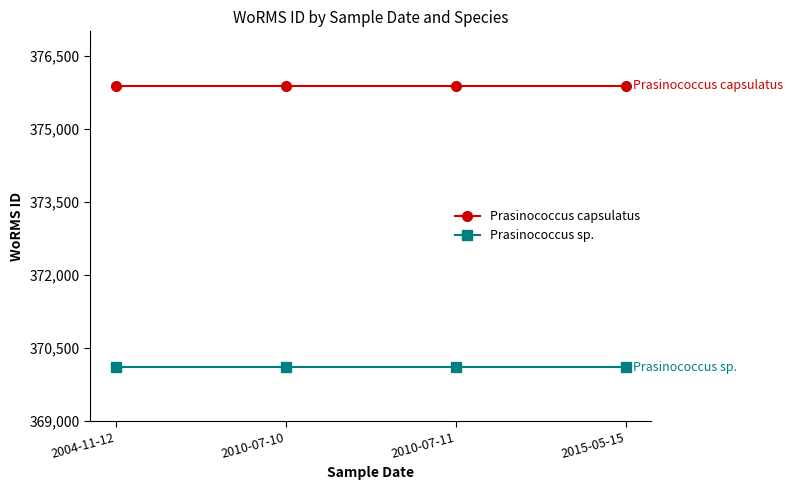

Reading left to right, extract all data points from this chart.

Prasinococcus capsulatus: 2004-11-12=375880	2010-07-10=375880	2010-07-11=375880	2015-05-15=375880
Prasinococcus sp.: 2004-11-12=370097	2010-07-10=370097	2010-07-11=370097	2015-05-15=370097